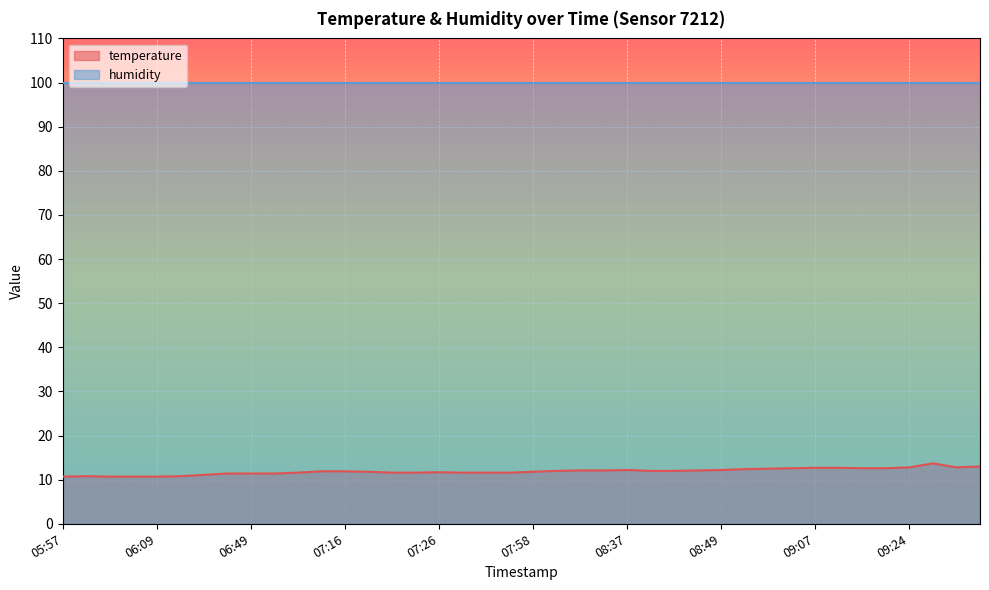

List the labels in order of value, largest first.

09:26, 09:31, 09:24, 09:29, 09:07, 09:12, 09:04, 09:14, 09:19, 08:59, 08:54, 08:37, 08:49, 08:30, 08:32, 08:47, 08:15, 08:42, 08:44, 07:13, 07:16, 07:18, 07:58, 07:26, 07:08, 07:21, 07:23, 07:33, 07:35, 07:40, 06:46, 06:49, 07:06, 06:32, 06:00, 06:14, 05:57, 06:05, 06:07, 06:09